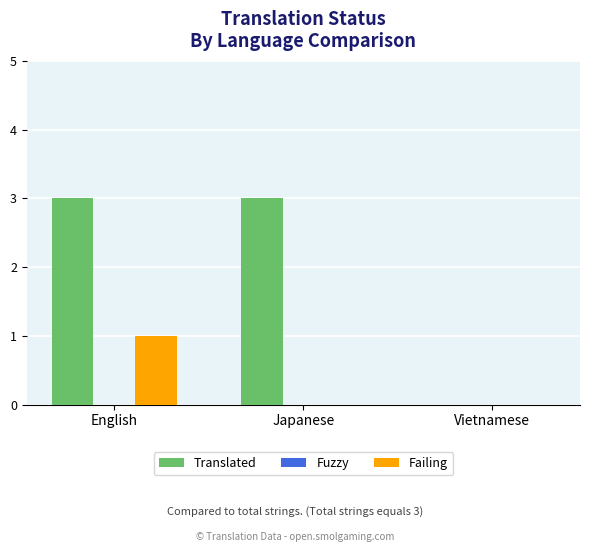

What is the maximum value shown in the chart?

3